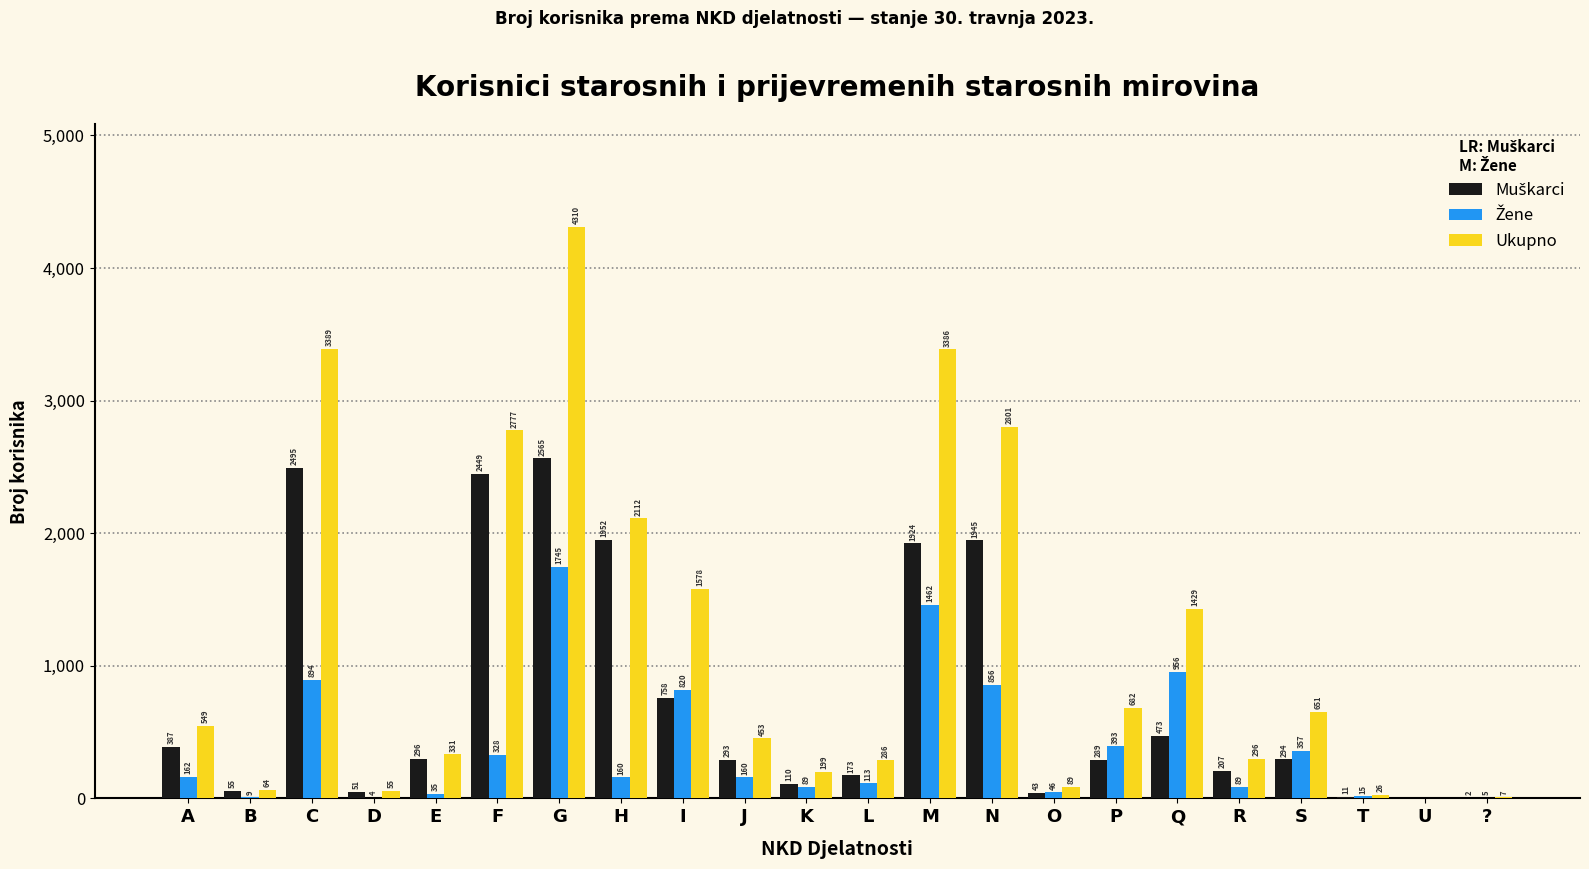

What is the greatest value displayed?

4310